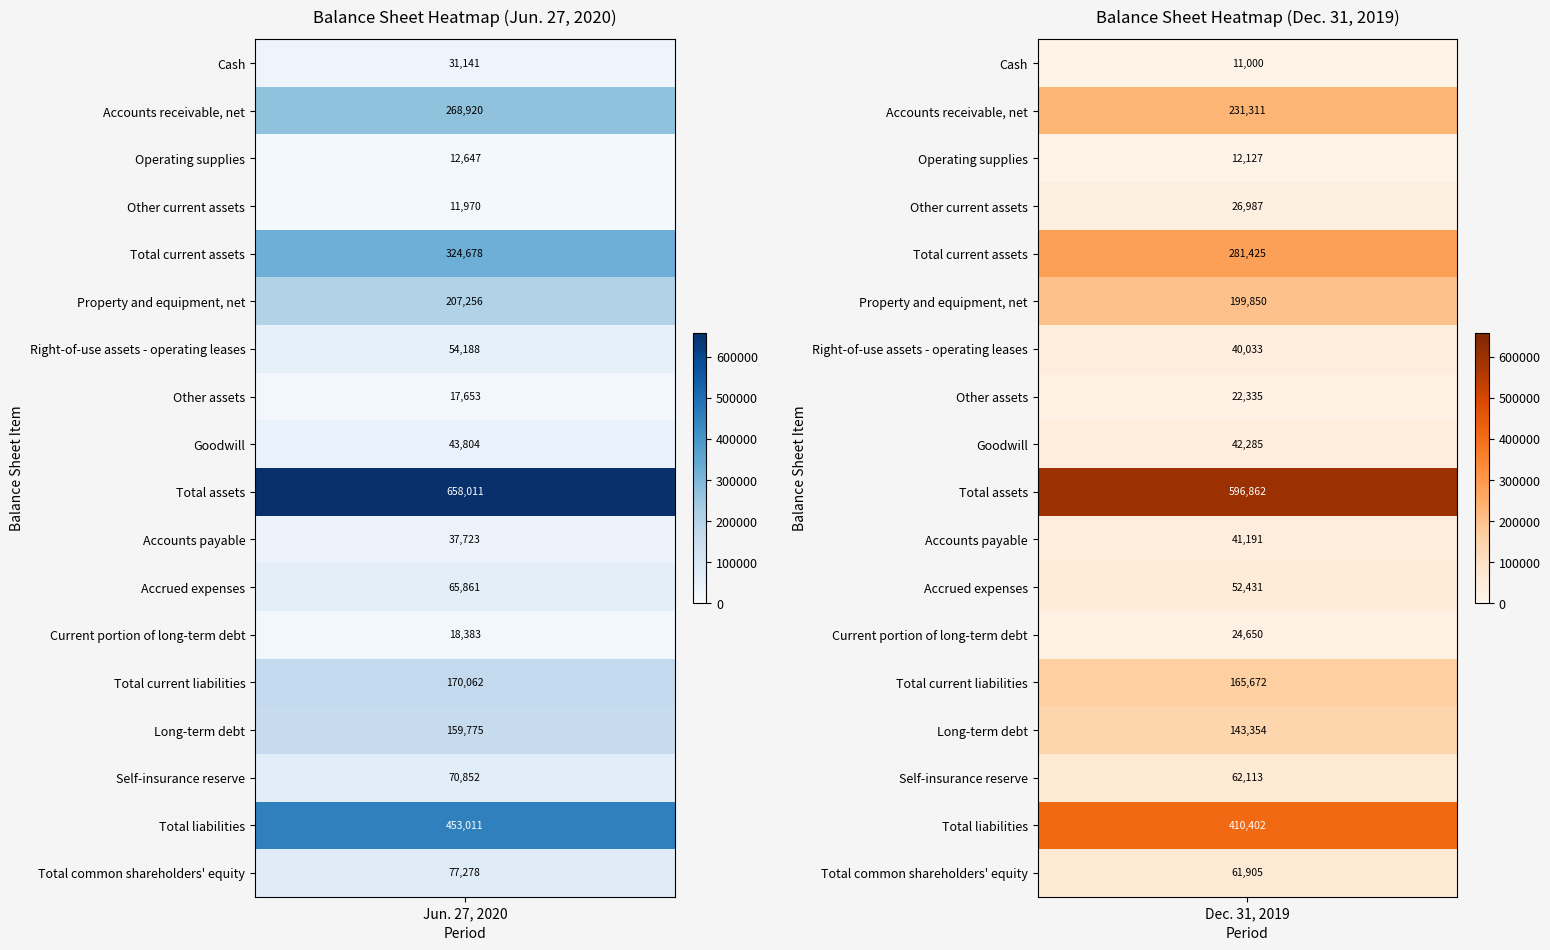

Reading left to right, extract all data points from this chart.

Cash: 31141	11000
Accounts receivable, net: 268920	231311
Operating supplies: 12647	12127
Other current assets: 11970	26987
Total current assets: 324678	281425
Property and equipment, net: 207256	199850
Right-of-use assets - operating leases: 54188	40033
Other assets: 17653	22335
Goodwill: 43804	42285
Total assets: 658011	596862
Accounts payable: 37723	41191
Accrued expenses: 65861	52431
Current portion of long-term debt: 18383	24650
Total current liabilities: 170062	165672
Long-term debt: 159775	143354
Self-insurance reserve: 70852	62113
Total liabilities: 453011	410402
Total common shareholders' equity: 77278	61905